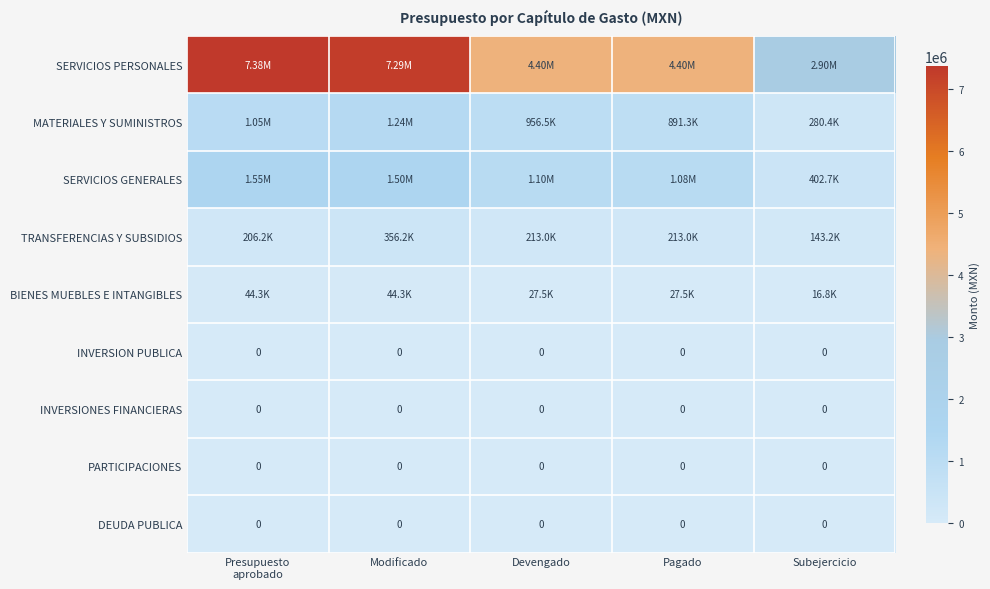

Between Devengado and Pagado, which is larger?

Devengado